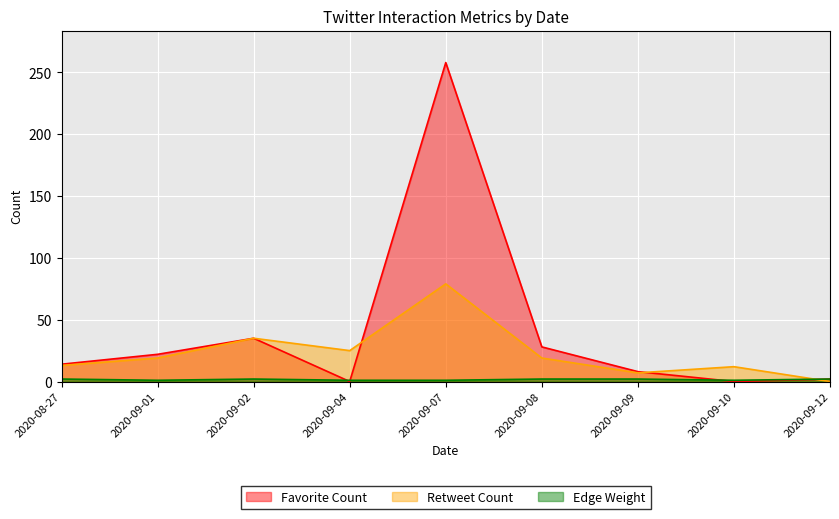

What is the difference between the highest and lowest values at 2020-09-01?

21